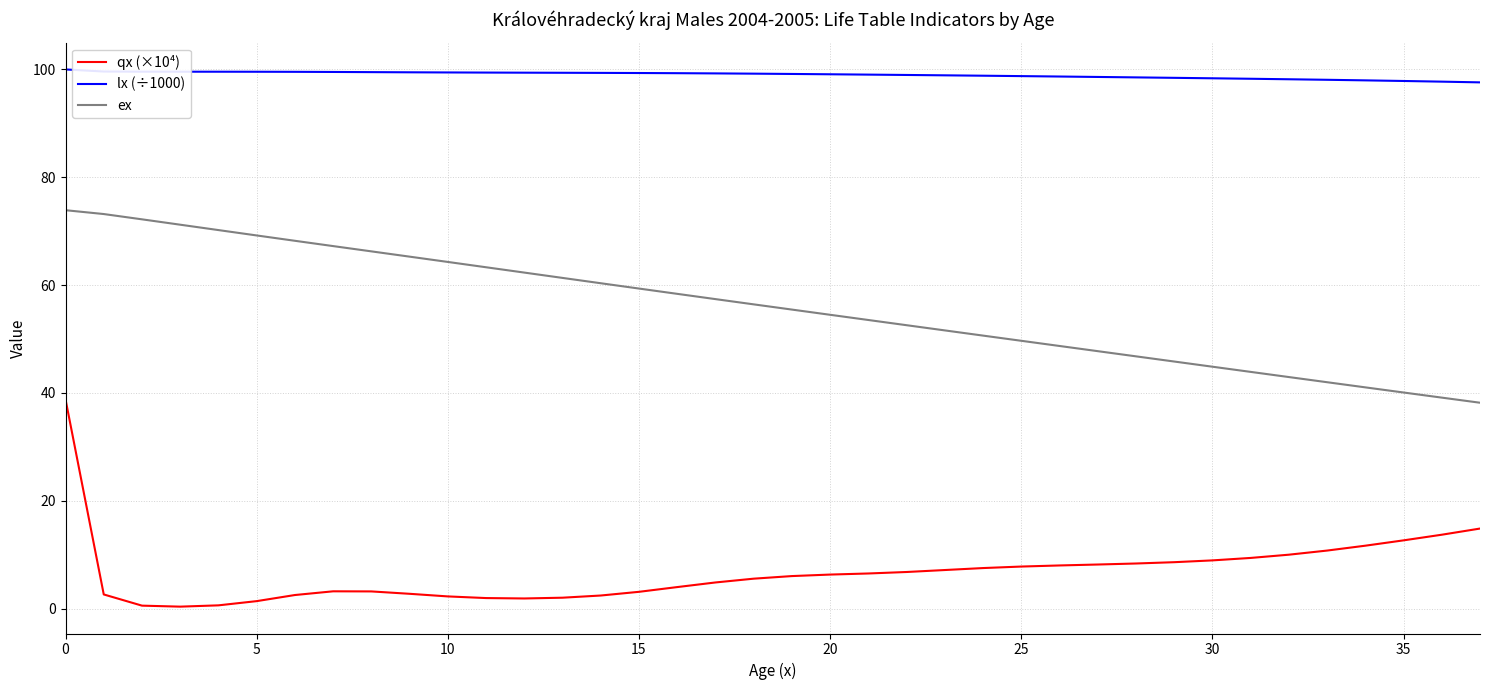

True or false: lx (÷1000) and ex intersect in this chart.

False